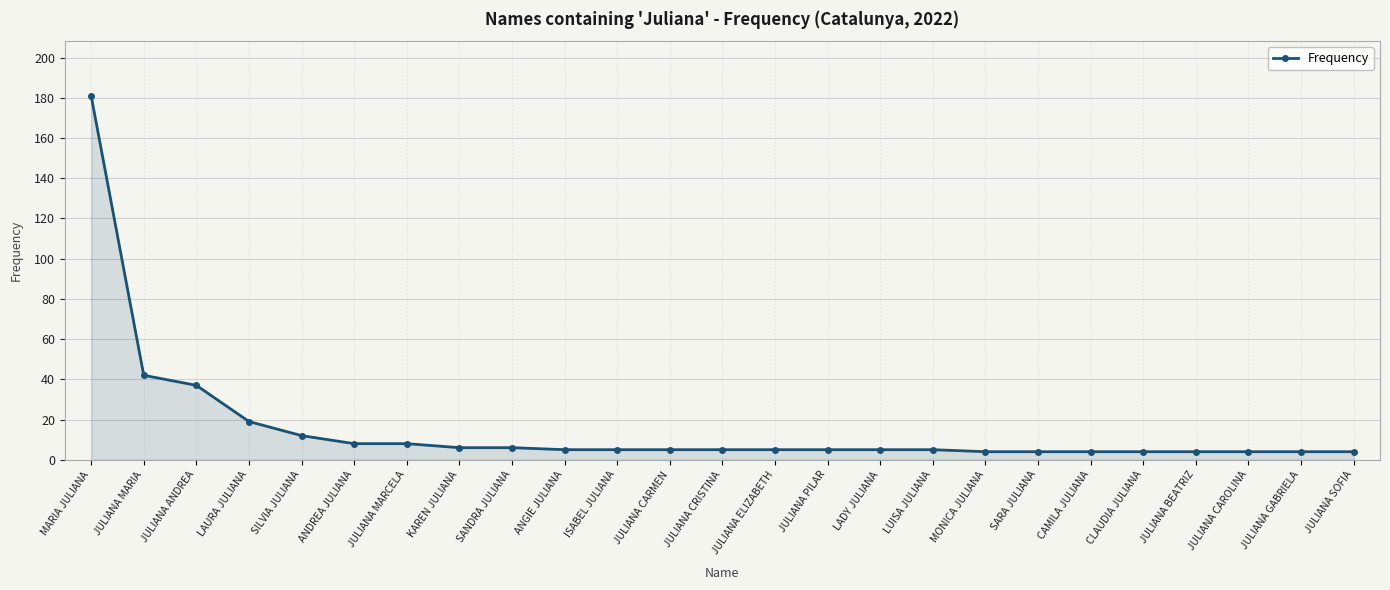

Which has a higher value, MONICA JULIANA or SANDRA JULIANA?

SANDRA JULIANA